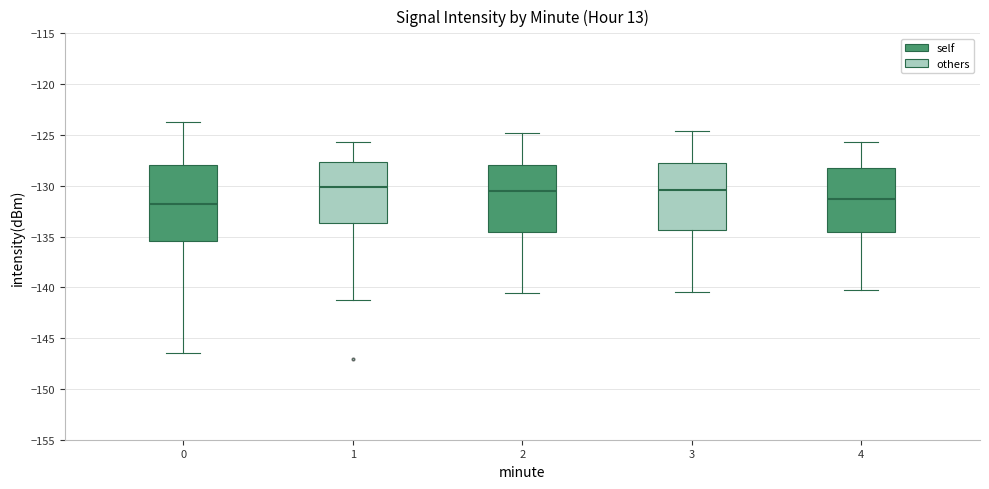

Reading left to right, transcribe this box plot: for each box, give where its median line is, the range the box spans, and where its two whiskers end, as read against the y-axis. The values are not printed on the chart, so give them approximately, as read against the axis.

0: median -132.0, box -135.5 to -128.0, whiskers -146.5 to -124.0
1: median -130.0, box -133.5 to -127.5, whiskers -141.0 to -125.5
2: median -130.5, box -134.5 to -128.0, whiskers -140.5 to -125.0
3: median -130.5, box -134.5 to -128.0, whiskers -140.5 to -124.5
4: median -131.5, box -134.5 to -128.5, whiskers -140.5 to -125.5